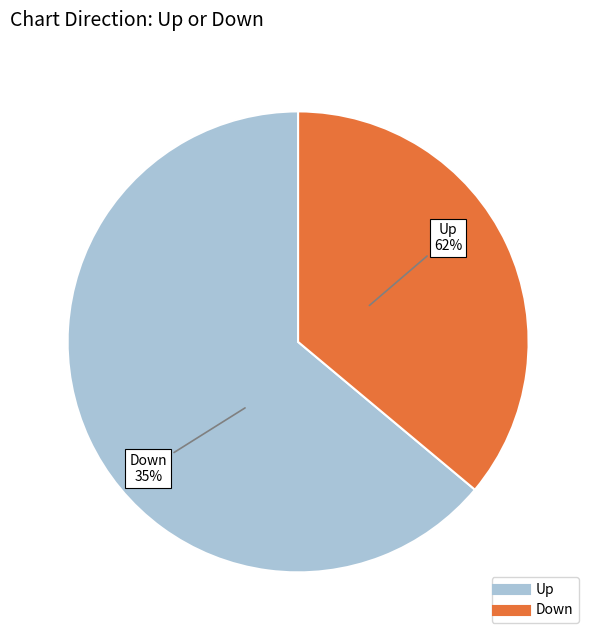

What is the change in value from up to down?

-27